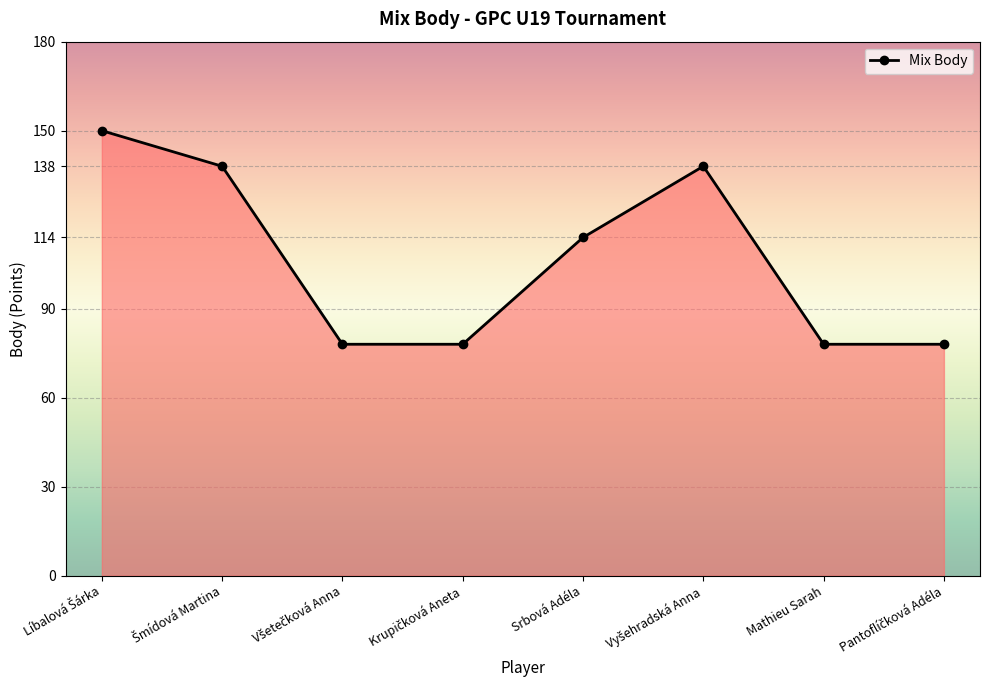

What is the greatest value displayed?

150